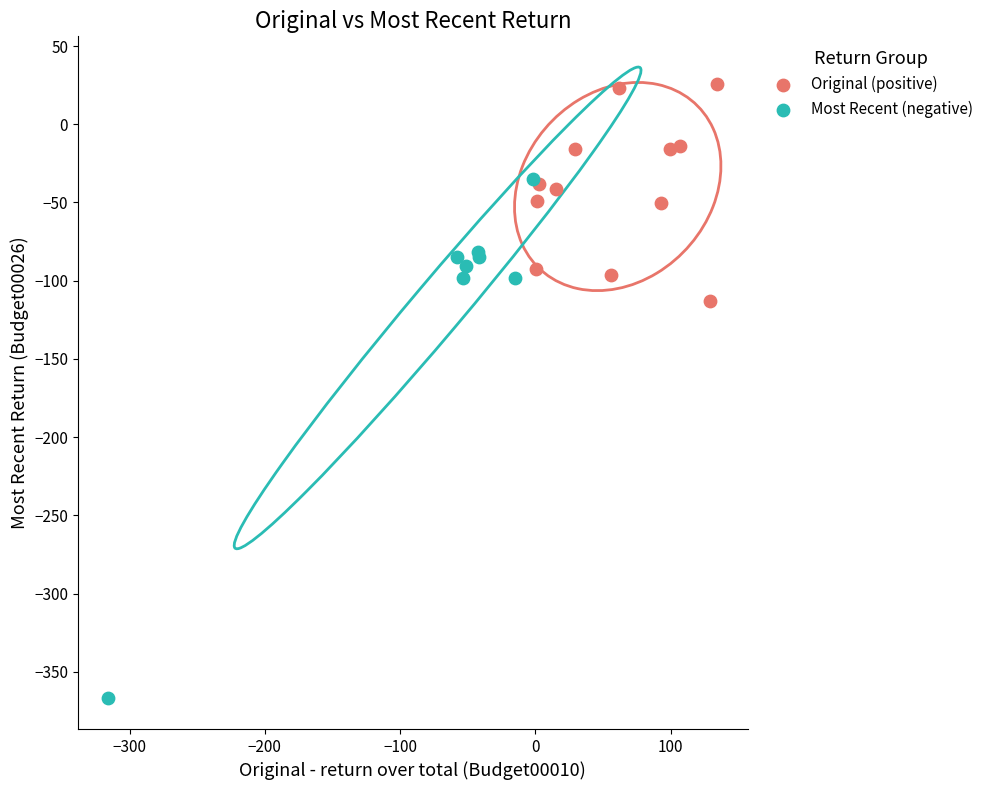

Which series reaches the minimum Y coordinate?

Most Recent (negative)